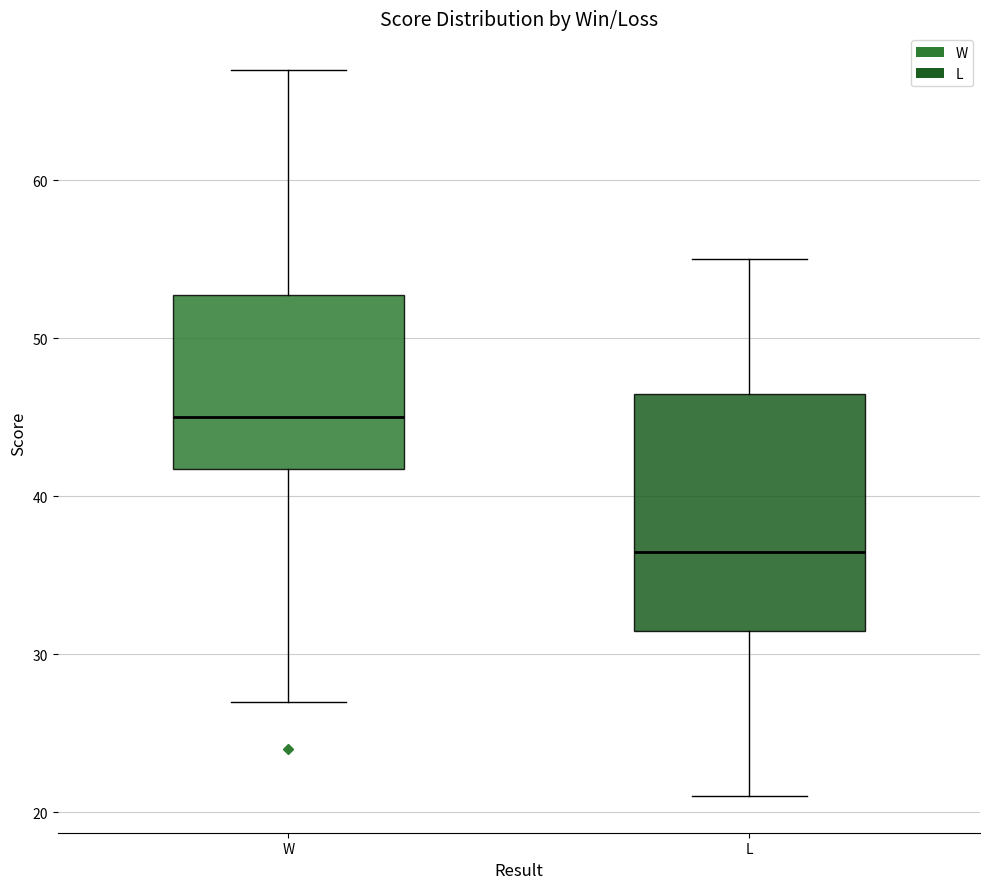

Reading left to right, read every box against the y-axis: the position of its median line, the range the box covers, and the ends of its whiskers. The values are not printed on the chart, so give them approximately, as read against the axis.

W: median 45, box 42 to 53, whiskers 27 to 67
L: median 37, box 32 to 47, whiskers 21 to 55